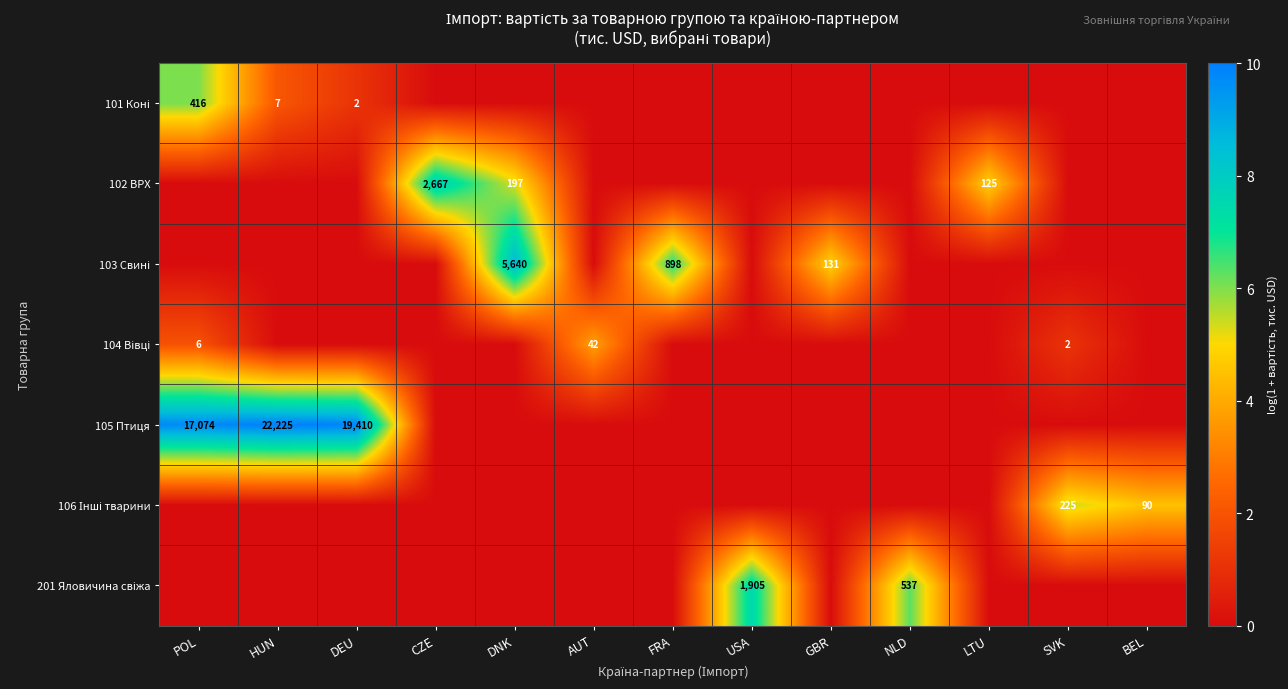

What is the spread (max minus min) of values at FRA?

6.8